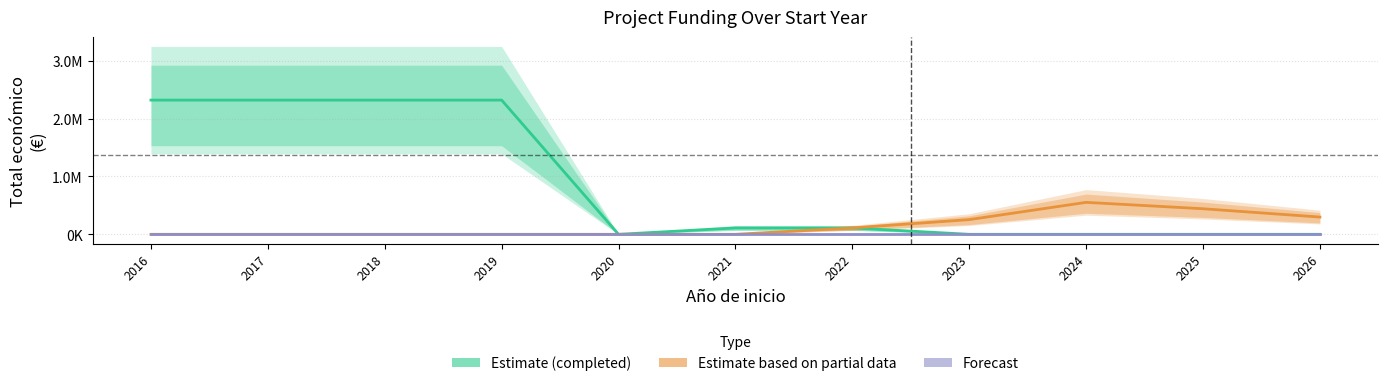

List the series in order of their peak value, highest first.

Estimate (completed), Estimate based on partial data, Forecast